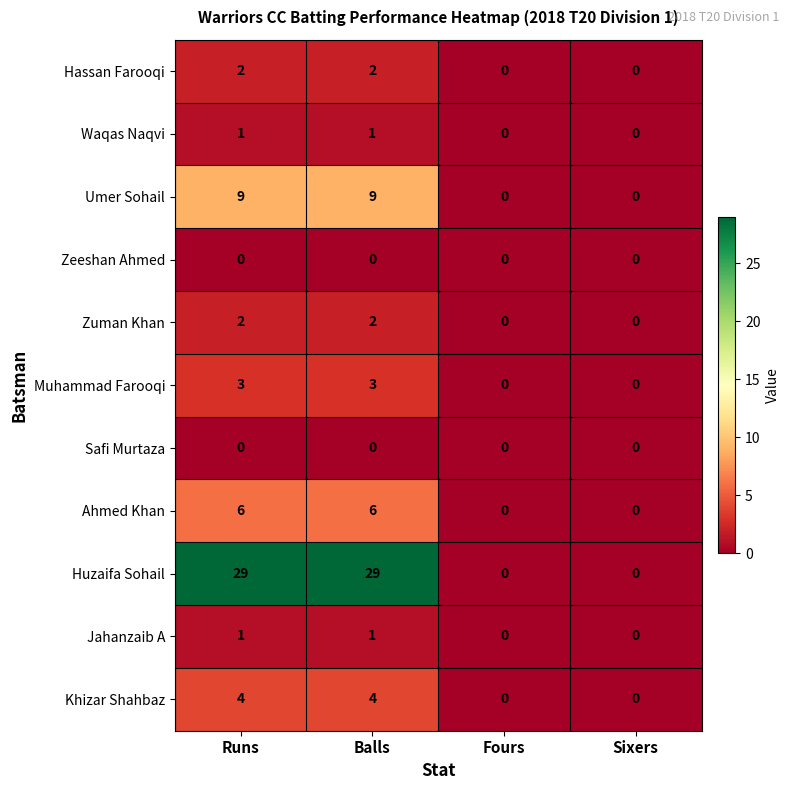

What value does the Huzaifa Sohail series have at Balls, to the nearest 10?

30